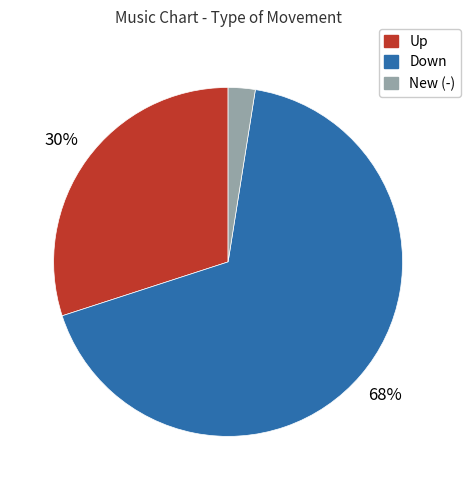

Is there a majority slice in this chart?

Yes